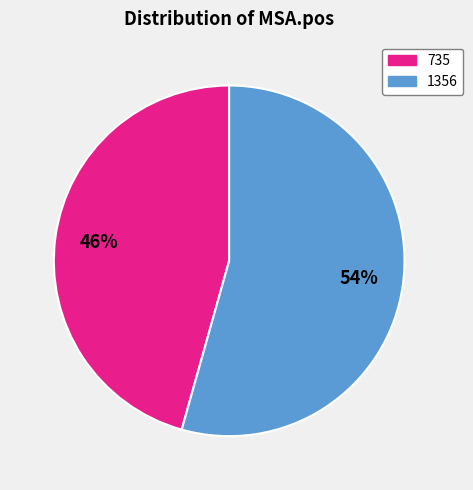

Combined, do 735 and 1356 account for over 50%?

Yes